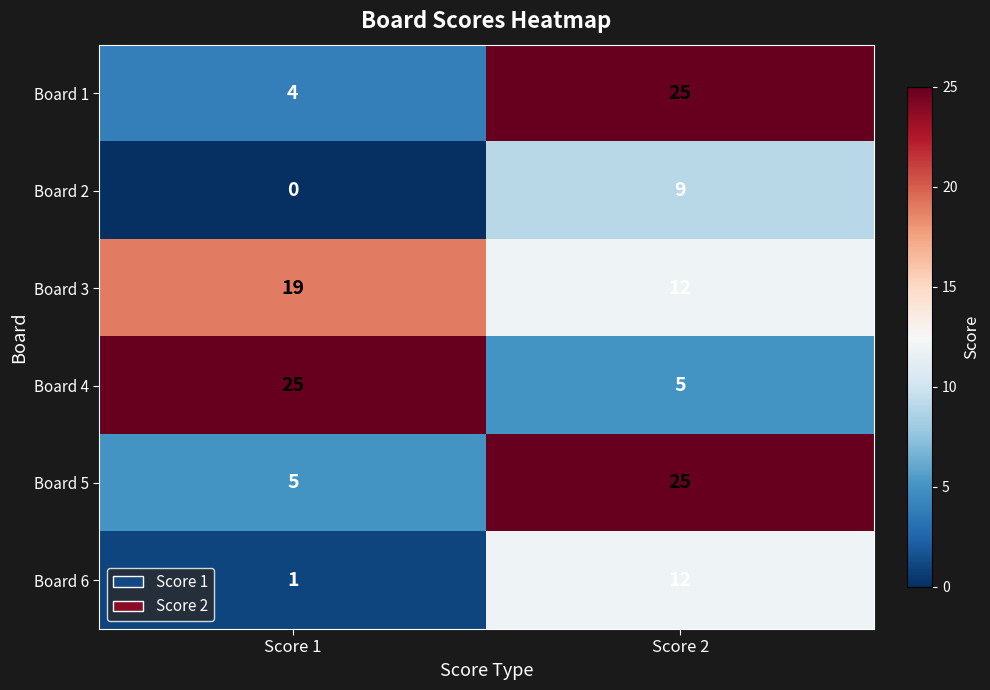

Which series changed the most between Score 1 and Score 2?

Board 1